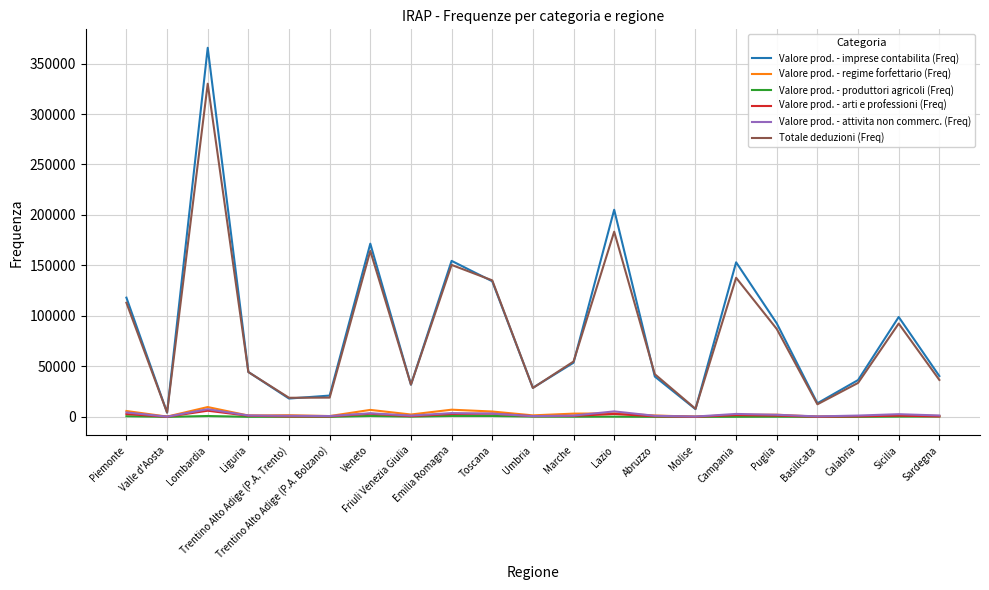

What is the difference between the maximum and minimum values in the Valore prod. - imprese contabilita (Freq) series?

361328